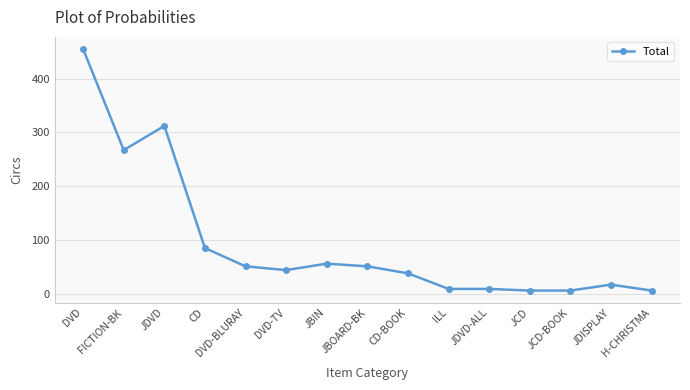

What is the maximum value shown in the chart?

455